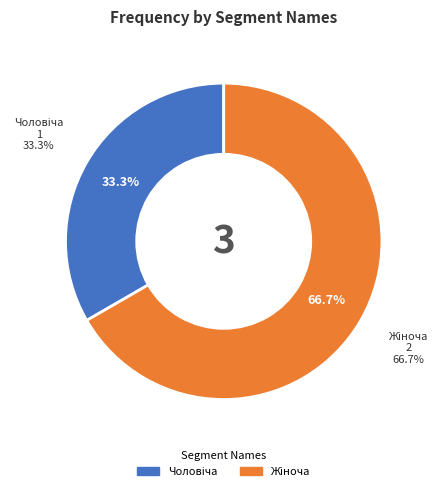

To the nearest percent, what is the difference between the Жіноча and Чоловіча slice percentages?

33%